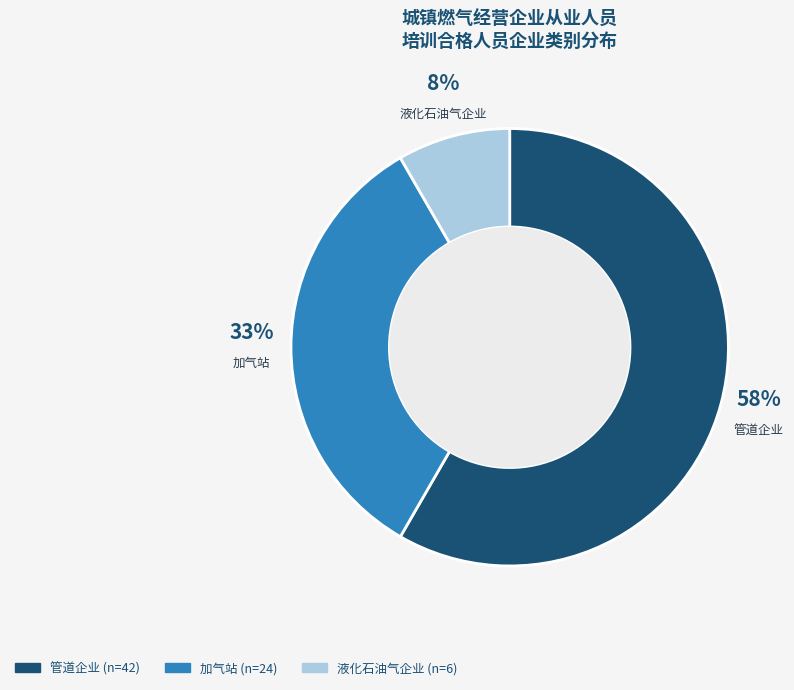

What percentage is the 液化石油气企业 slice, to the nearest percent?

8%